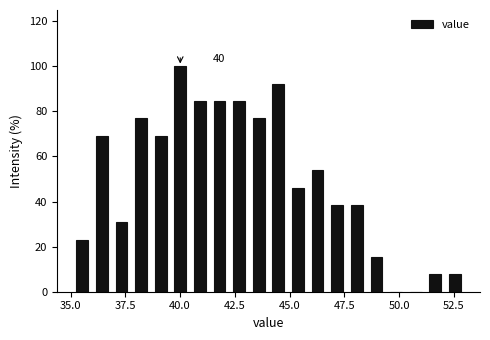

Read against the x-axis, roughly where is the centre of the tallest bar?

40.0